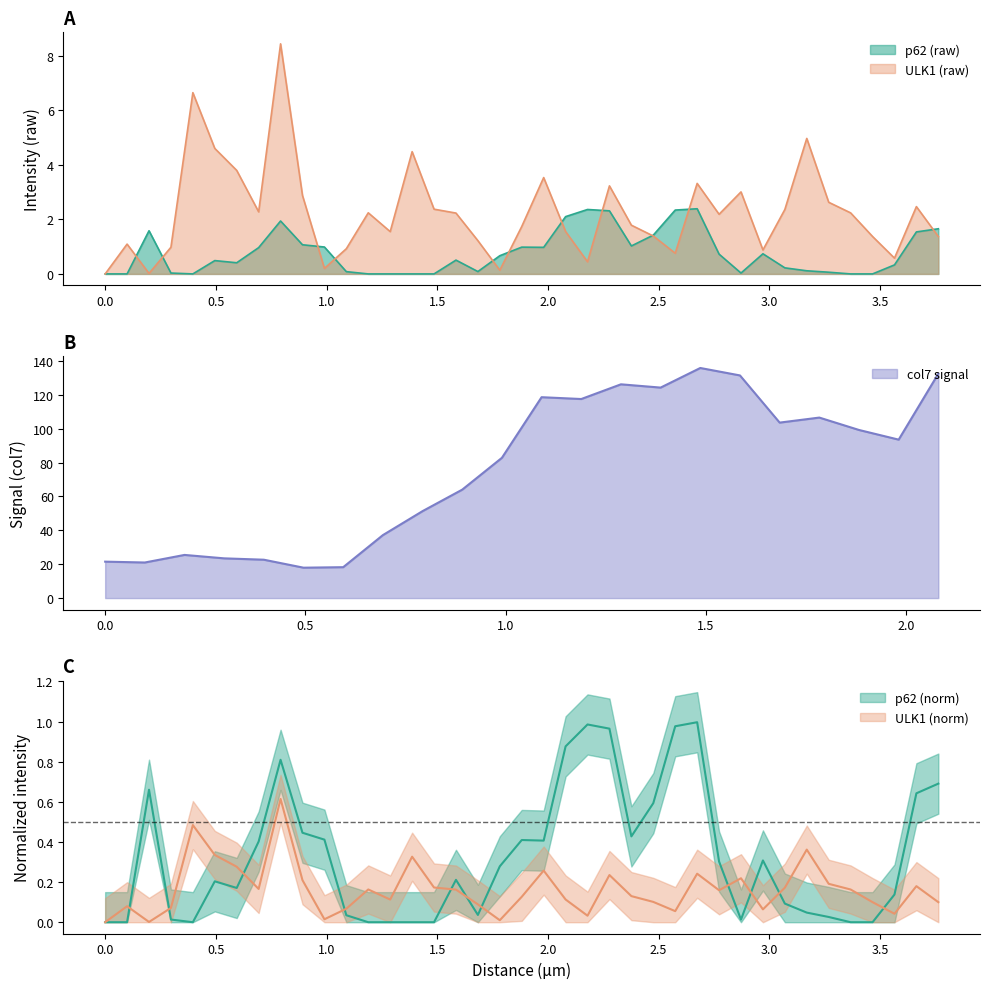

True or false: p62 (norm) and ULK1 (raw) intersect in this chart.

True